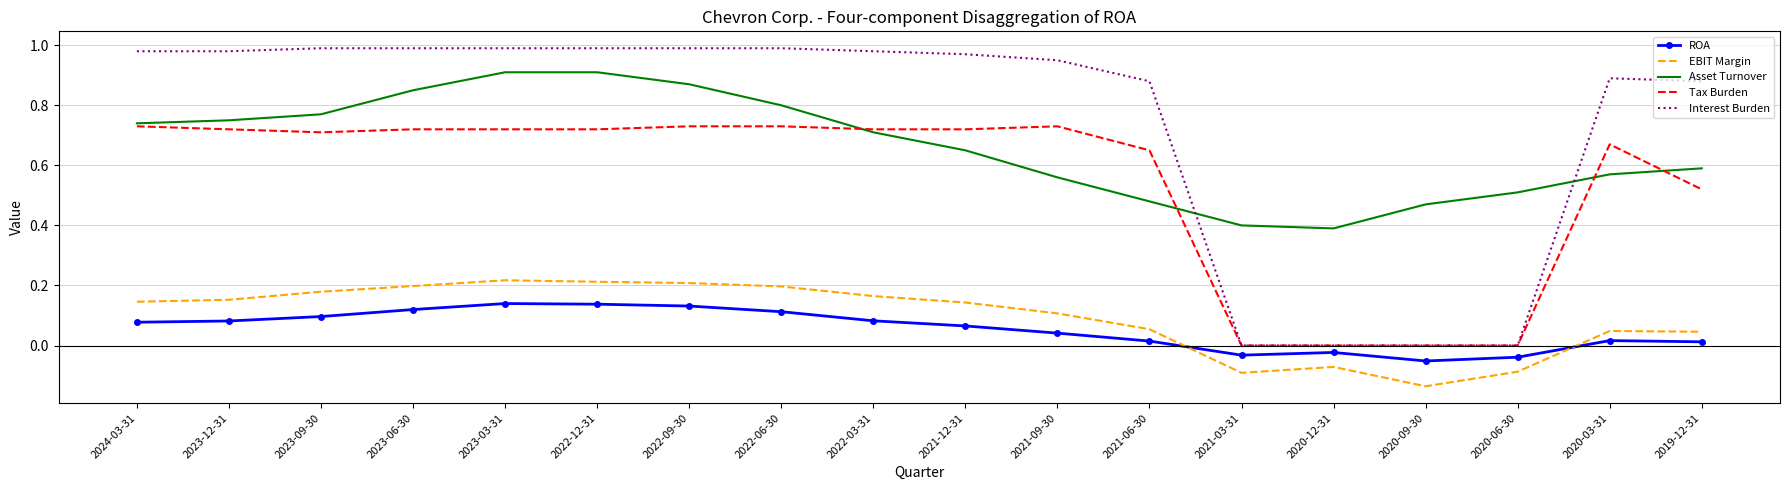

Which series has the largest range (max minus min)?

Interest Burden